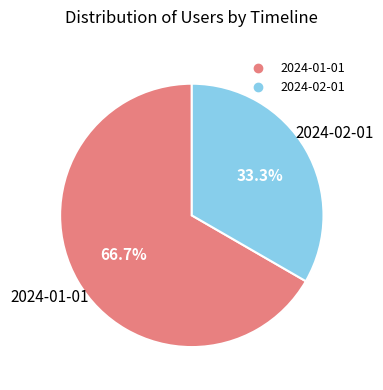

Between 2024-01-01 and 2024-02-01, which is larger?

2024-01-01